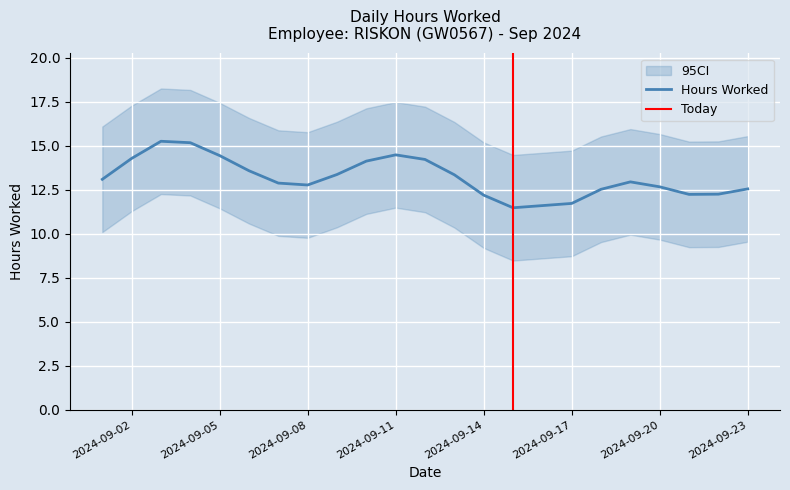

What is the highest value of the Hours Worked series?

15.3